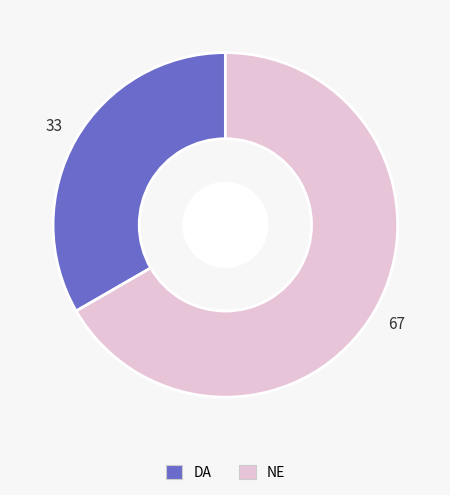

Is there any slice that represents more than half of the pie?

Yes